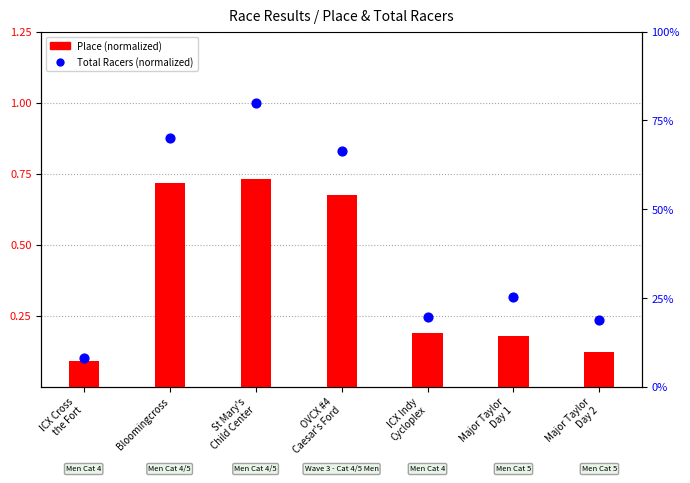

Which series has the widest spread of Y values?

Total Racers (normalized)